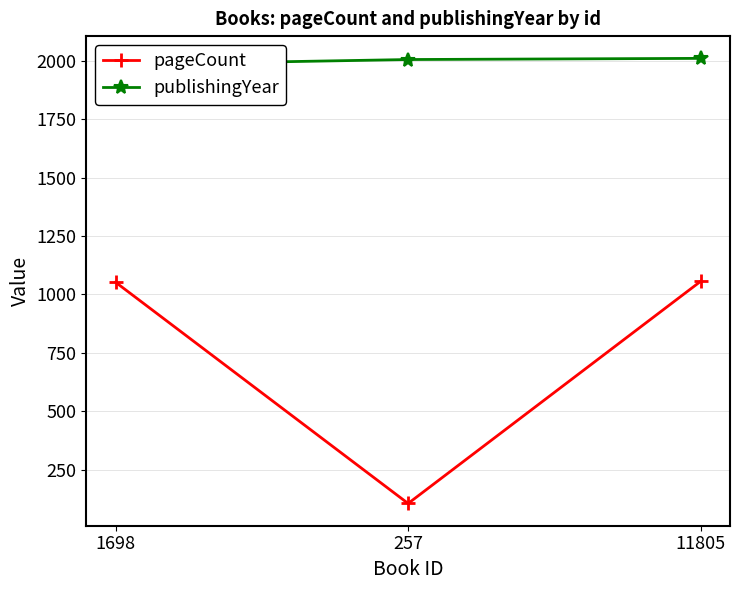

At which label does publishingYear first exceed 2005?

11805